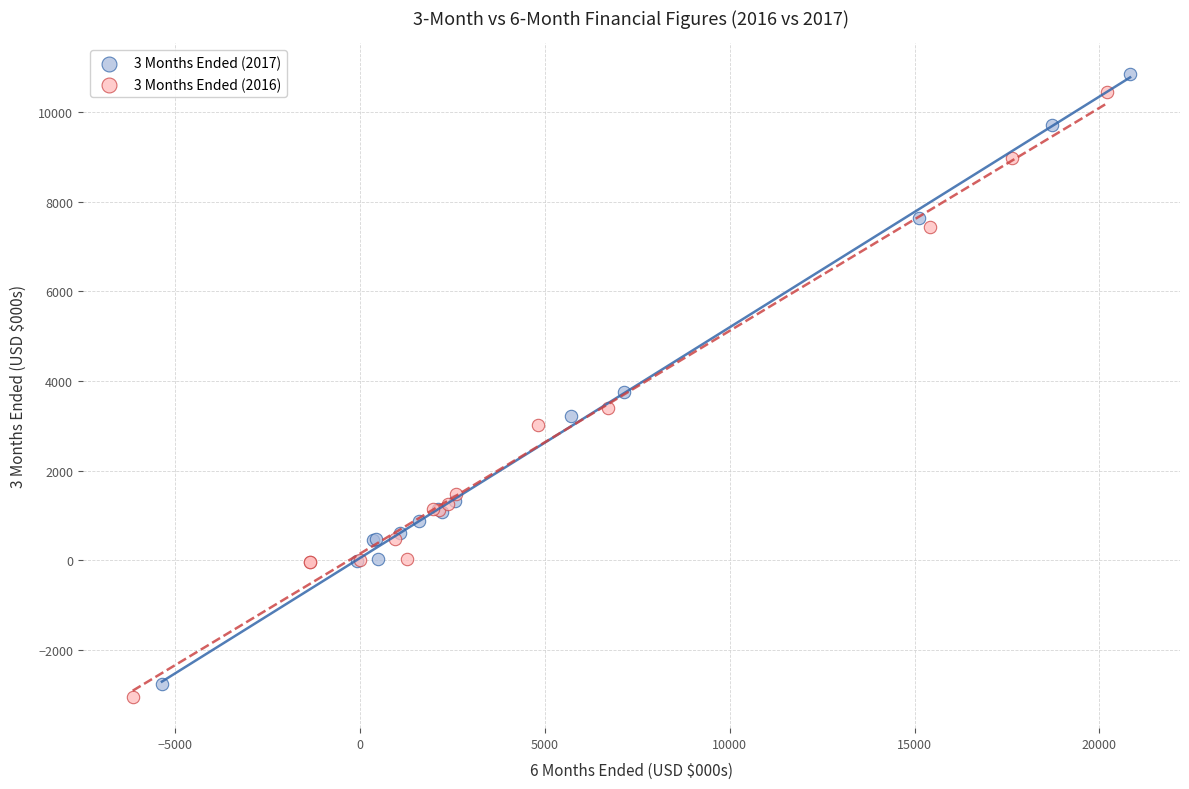

What are all the series names shown in the legend?

3 Months Ended (2017), 3 Months Ended (2016)